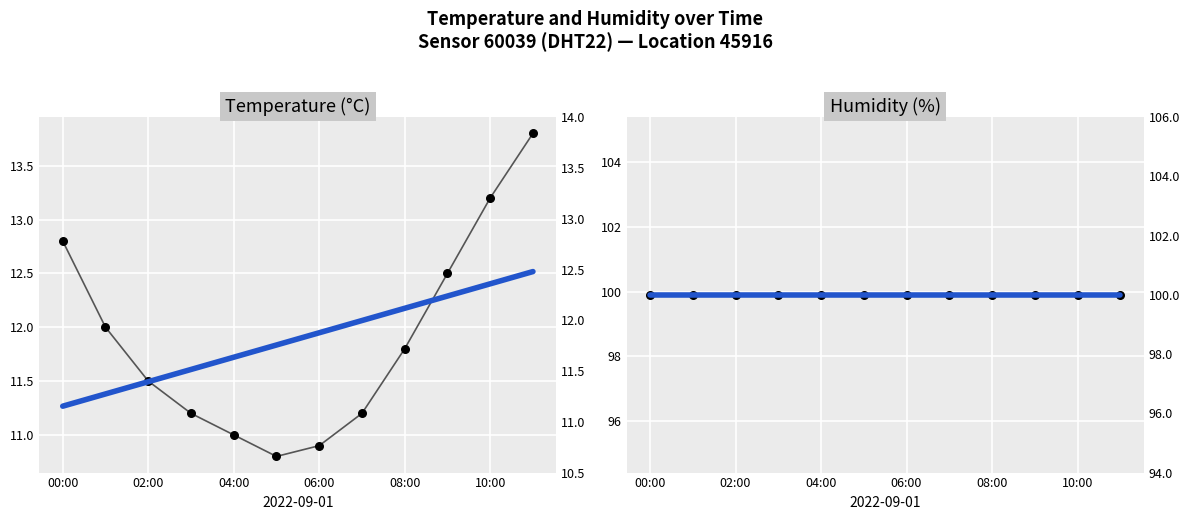

Which series has the largest total across all categories?

Humidity (%)